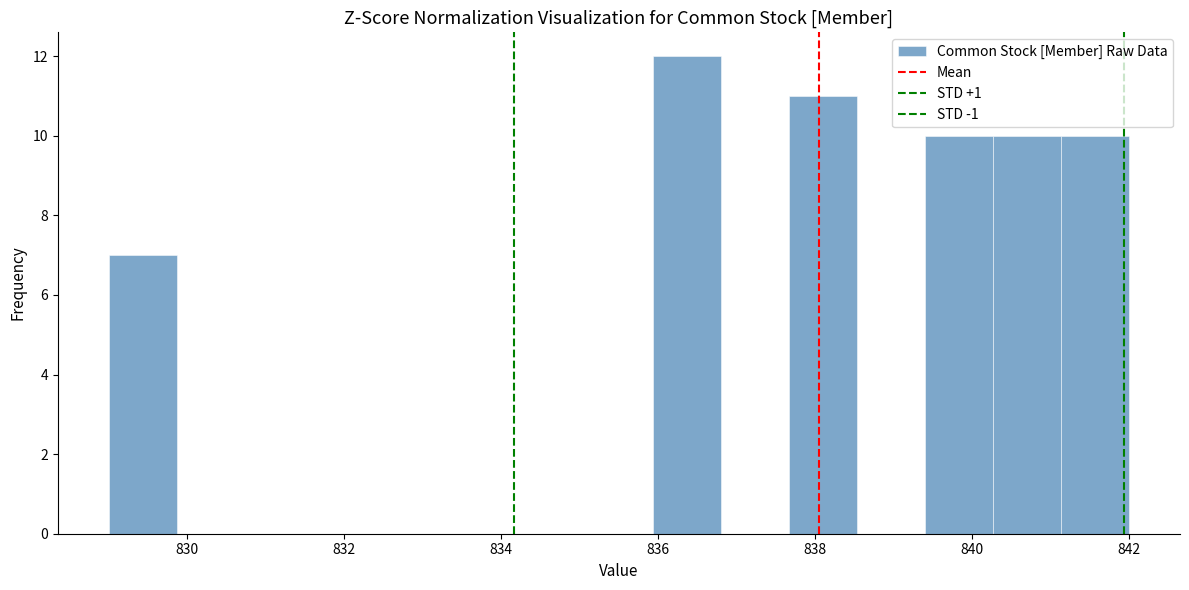

Which range on the x-axis has the tallest bar?

836.0 to 836.8